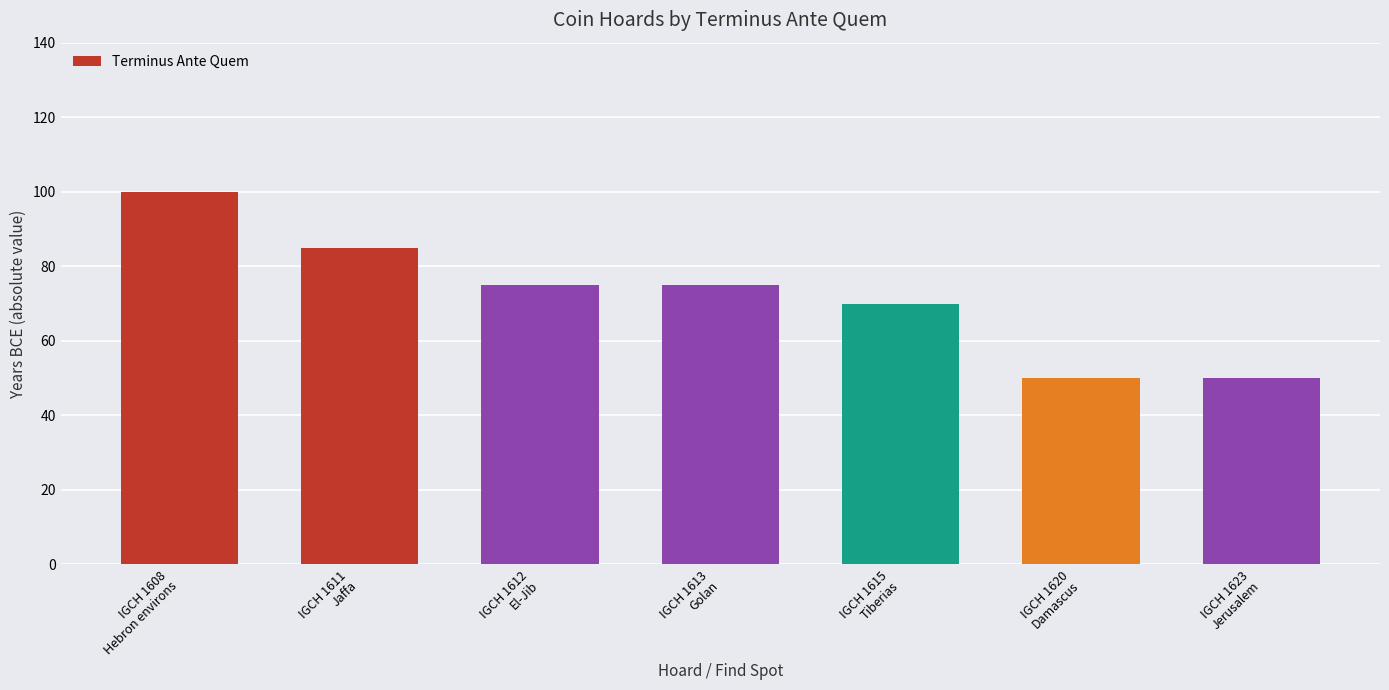

Is it true that the value at IGCH 1615
Tiberias is 97?

False